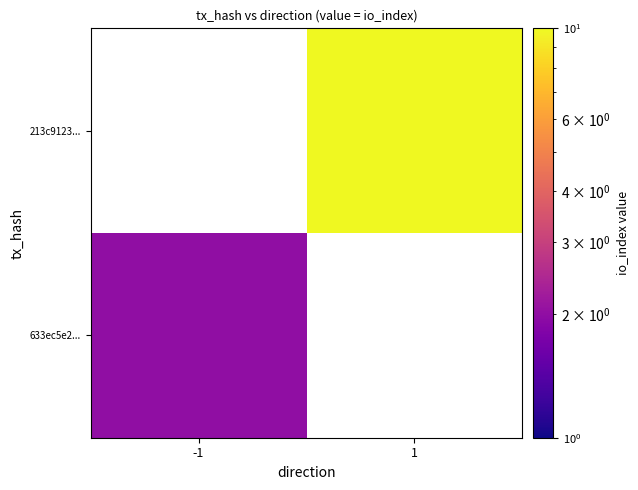

How many values in 213c9123... are above zero?

1